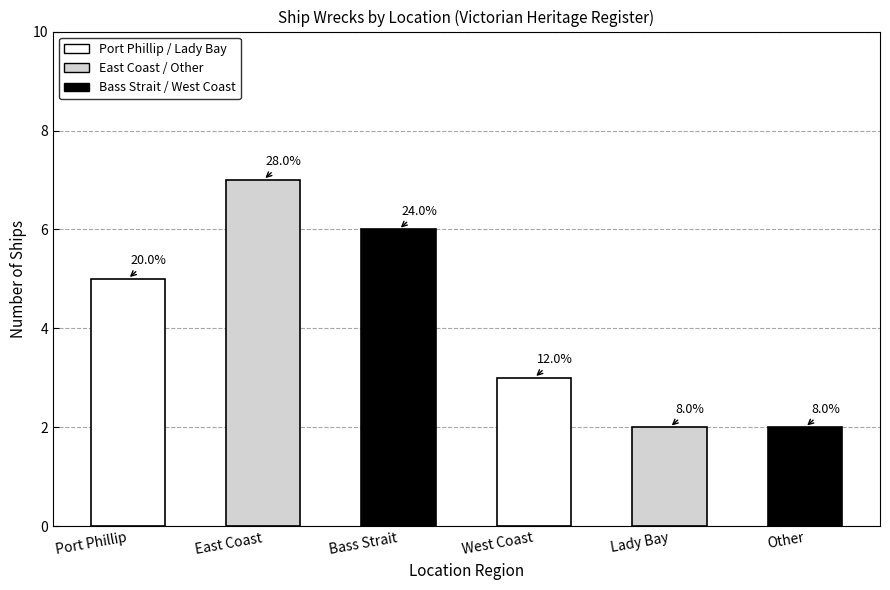

What is the sum of the values at Other and Lady Bay?

4